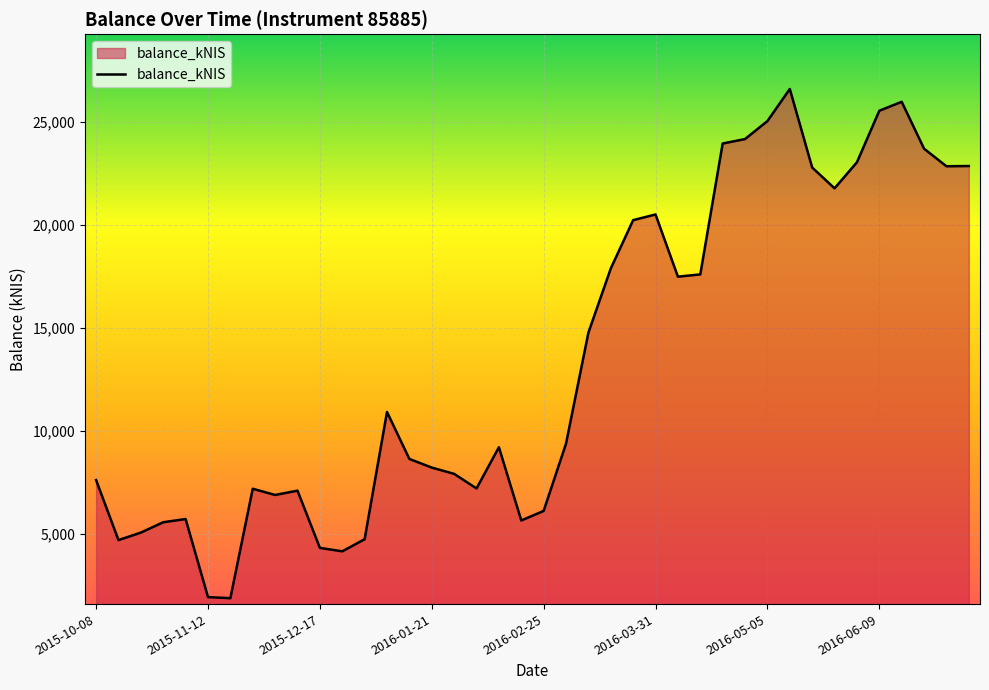

What is the maximum value shown in the chart?

26613.5